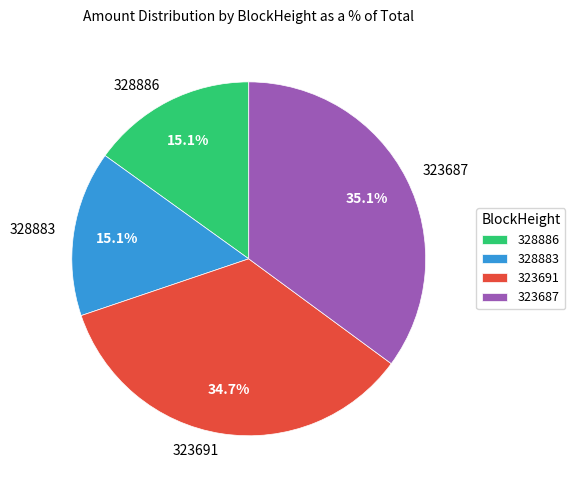

Does 328886 represent more than half of the total?

No